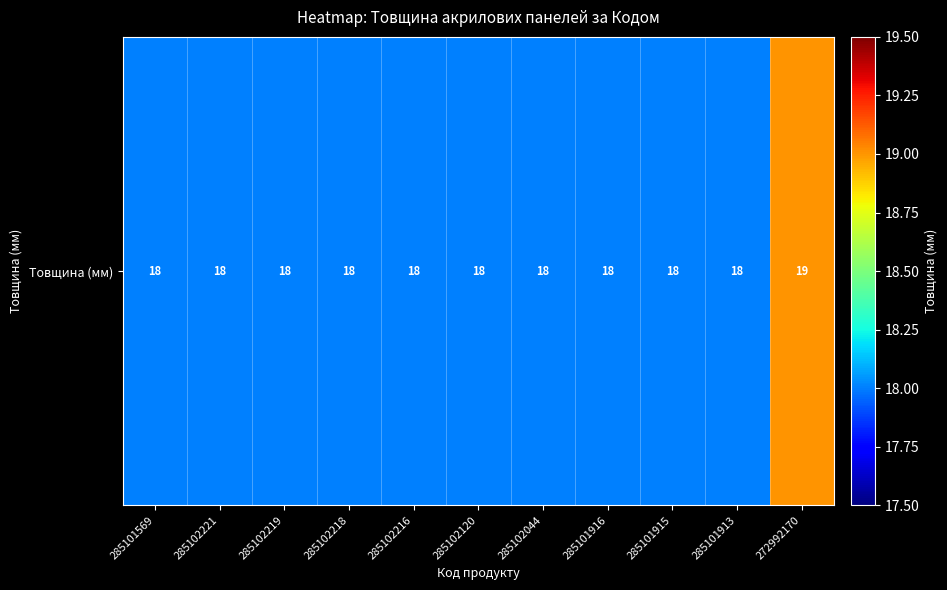

Is it true that the value at 285101915 is 28?

False